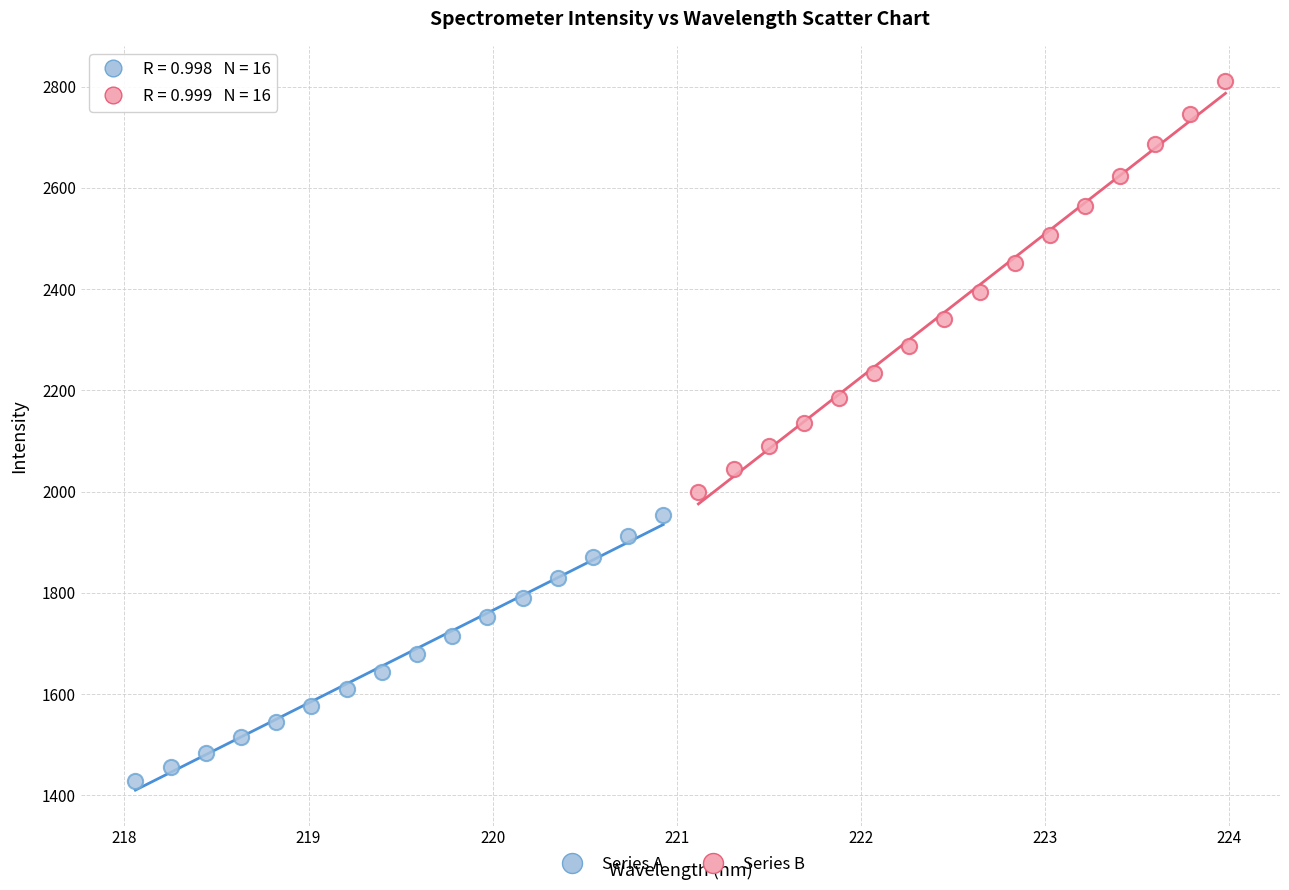

What are all the series names shown in the legend?

Series A, Series B